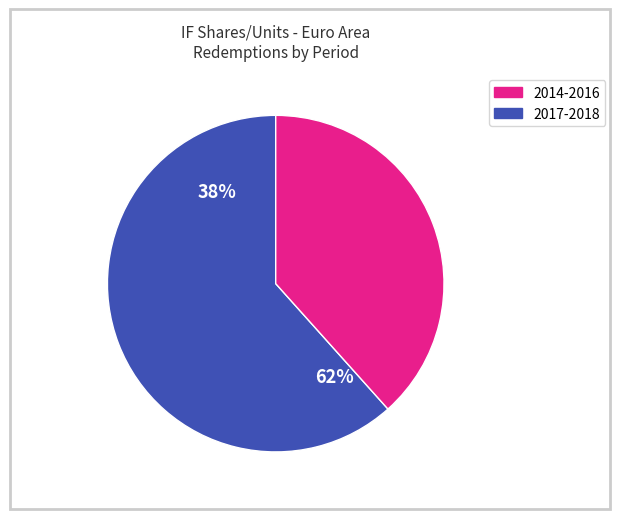

Does 26 account for over 50% of the chart?

No